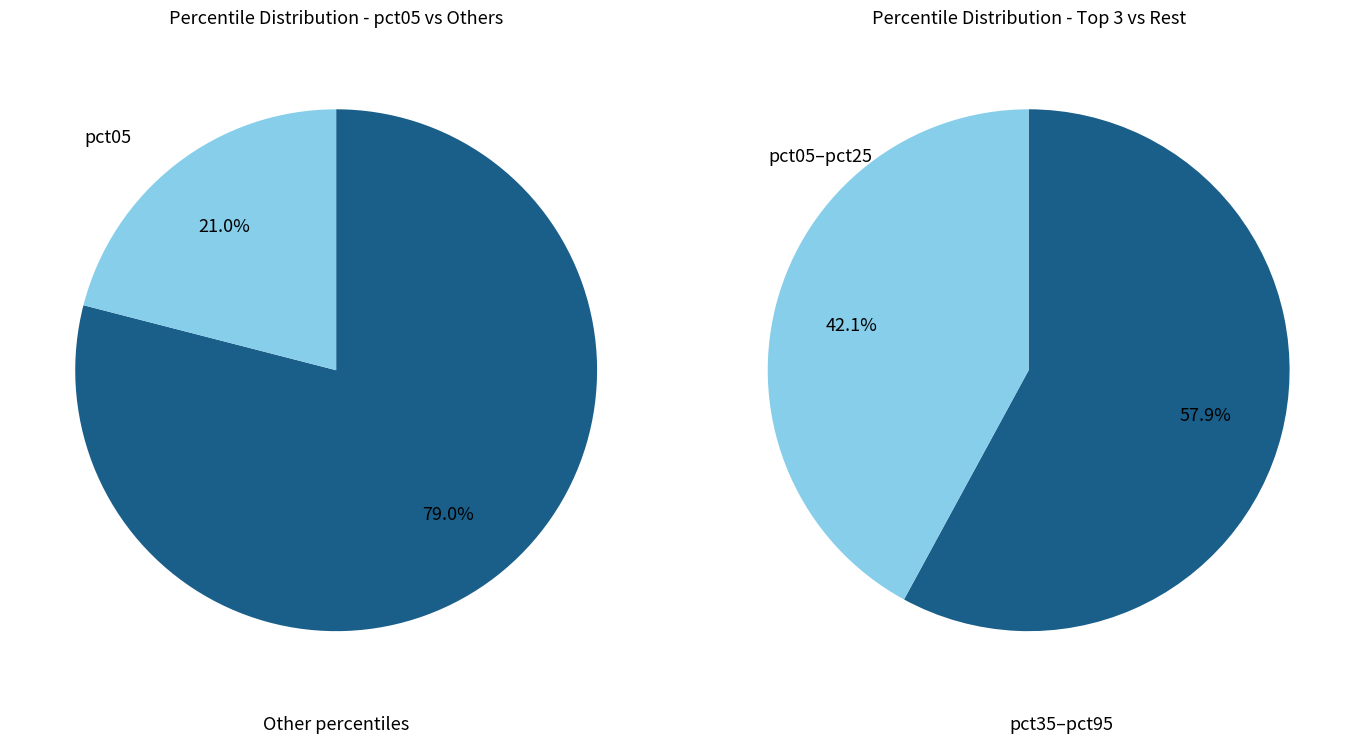

Does pct45 represent more than half of the total?

No